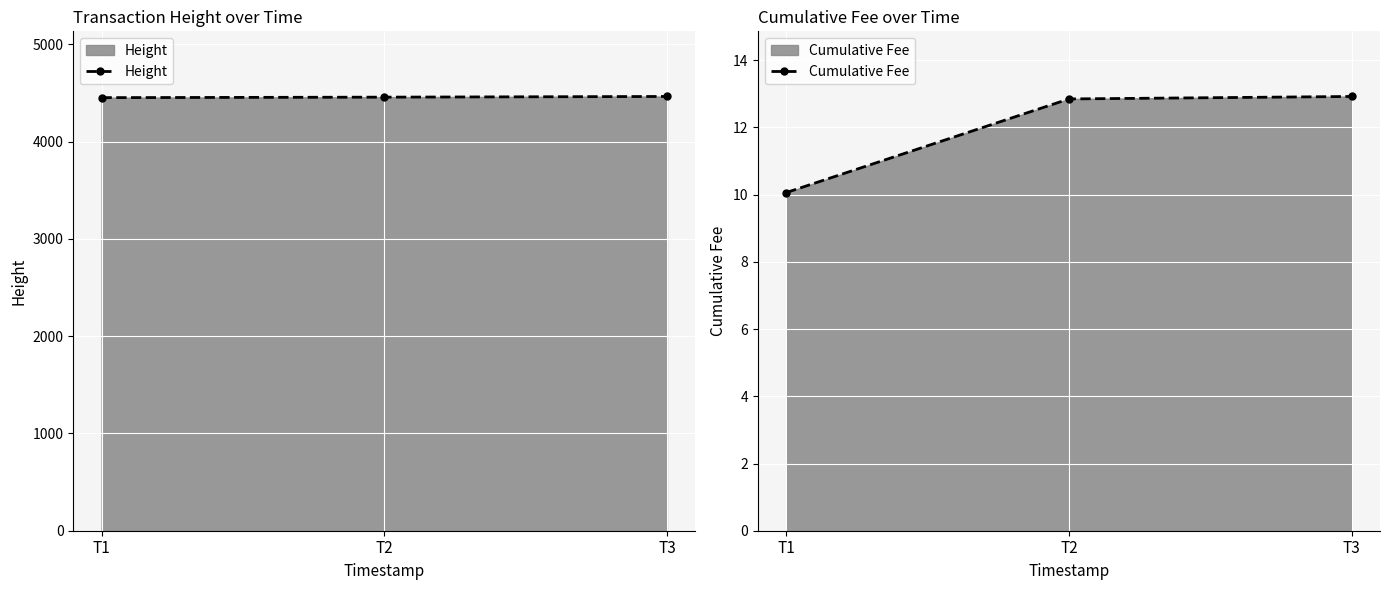

What is the spread (max minus min) of values at T3?

4450.1